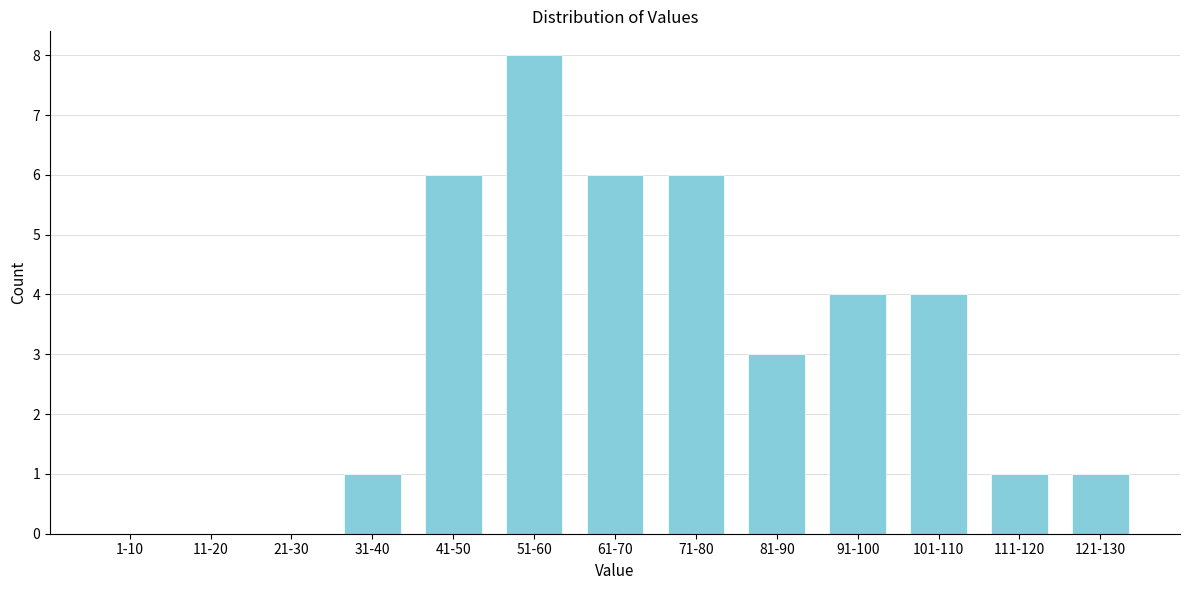

Reading left to right, transcribe all the data shown in this chart.

1-10=0	11-20=0	21-30=0	31-40=1	41-50=6	51-60=8	61-70=6	71-80=6	81-90=3	91-100=4	101-110=4	111-120=1	121-130=1